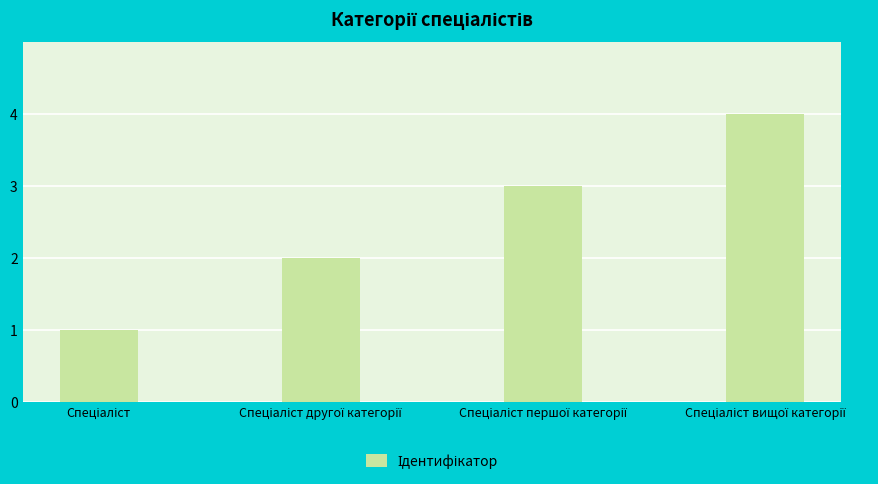

What is the maximum value shown in the chart?

4